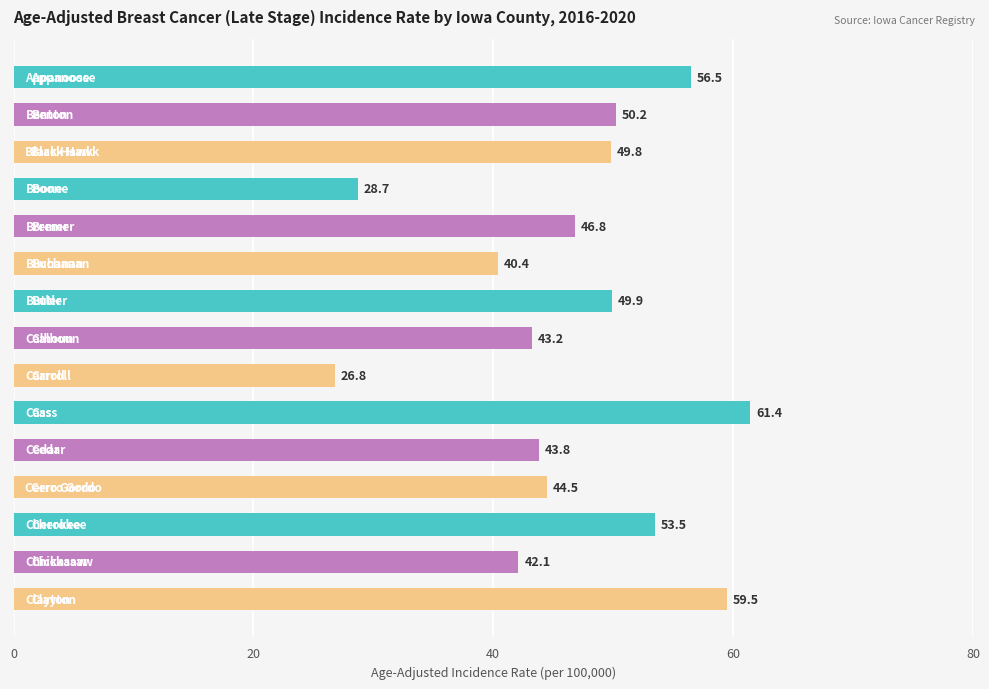

What is the smallest value displayed?

26.8